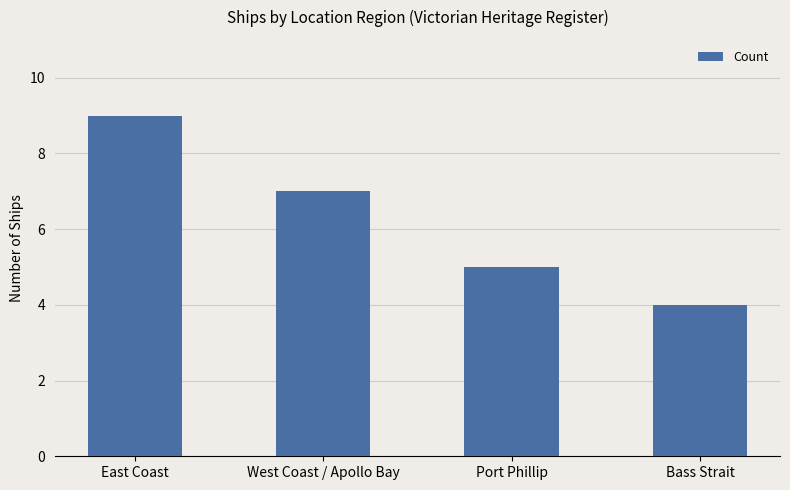

How many data points are less than 7?

2